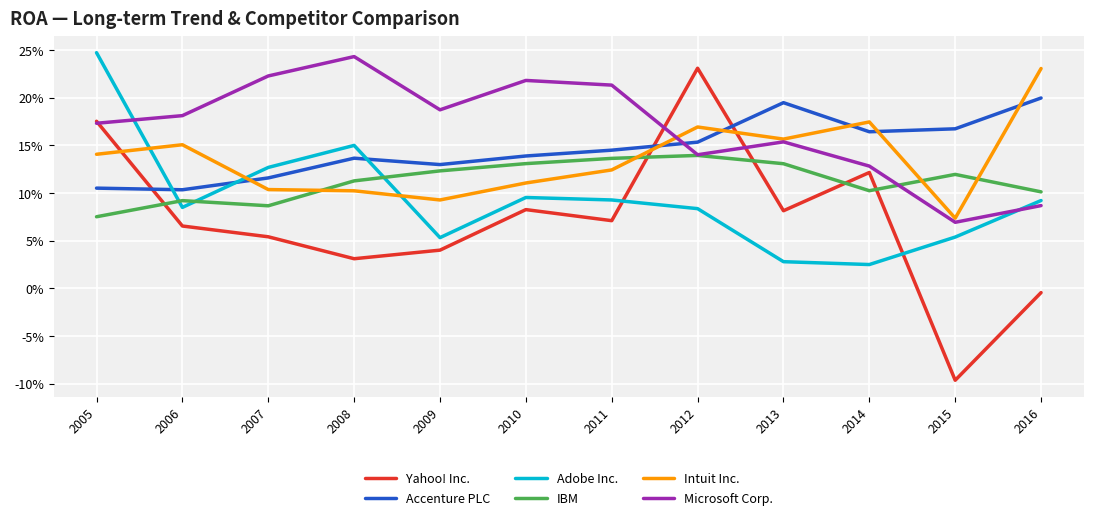

At which label is Yahoo! Inc. closest to 0?

2016